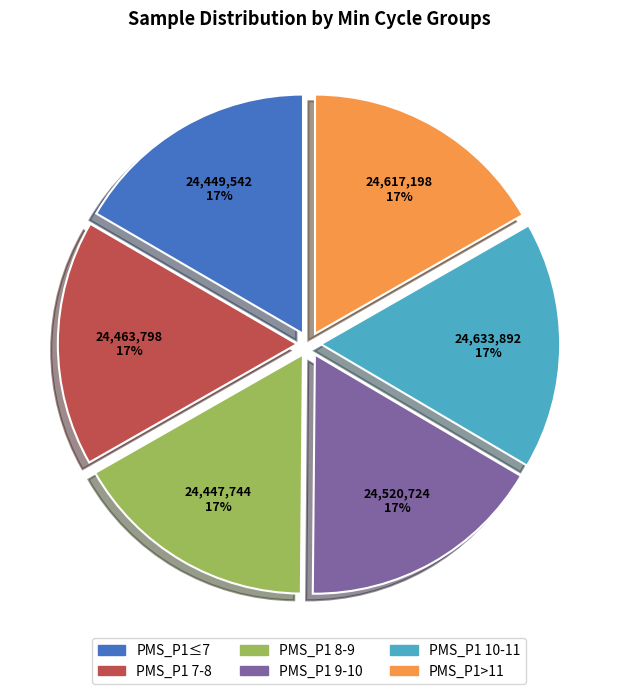

Is there a majority slice in this chart?

No